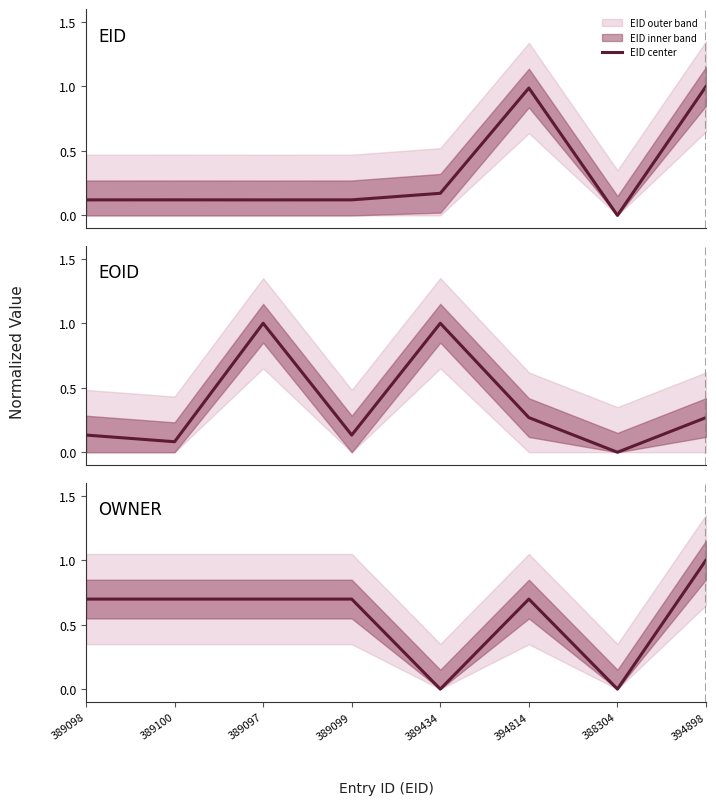

Which series has the largest total across all categories?

OWNER center